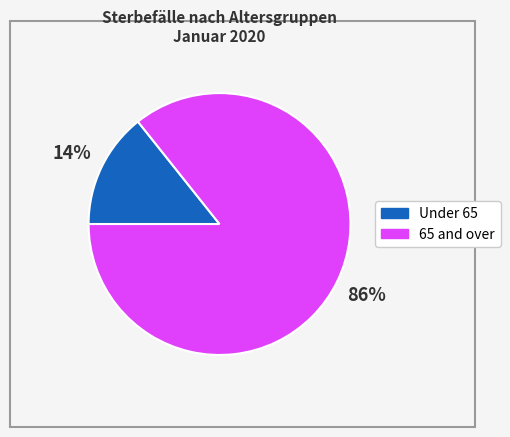

To the nearest percent, what is the average slice percentage?

50%